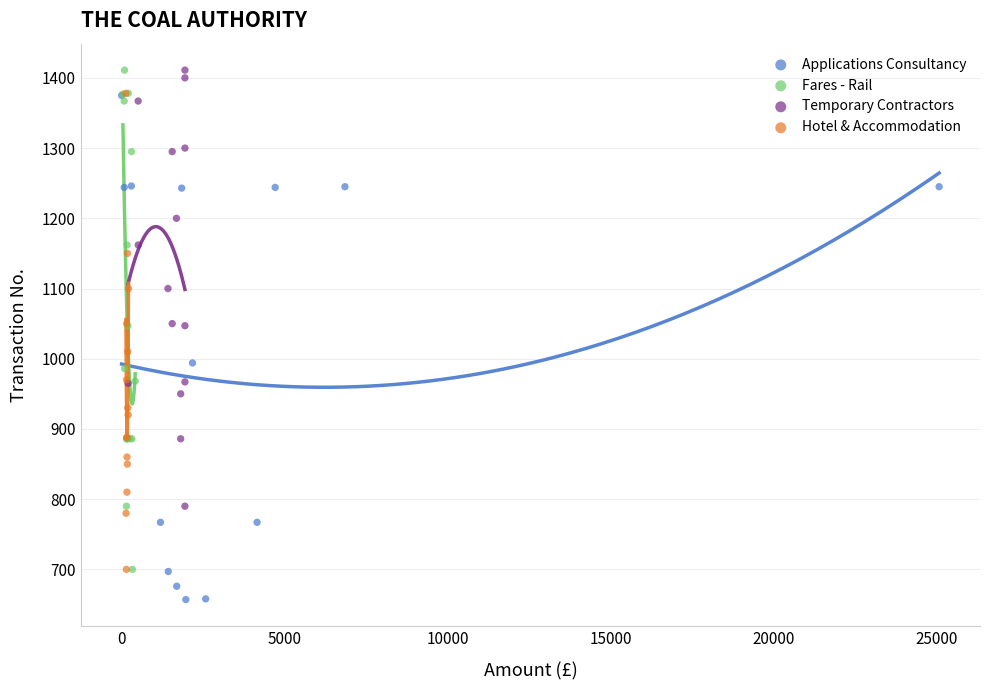

What are all the series names shown in the legend?

Applications Consultancy, Fares - Rail, Temporary Contractors, Hotel & Accommodation